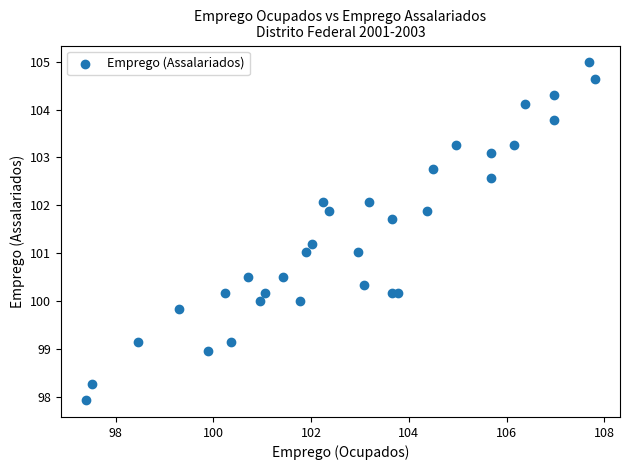

What is the range of Y values (max minus min)?

7.0